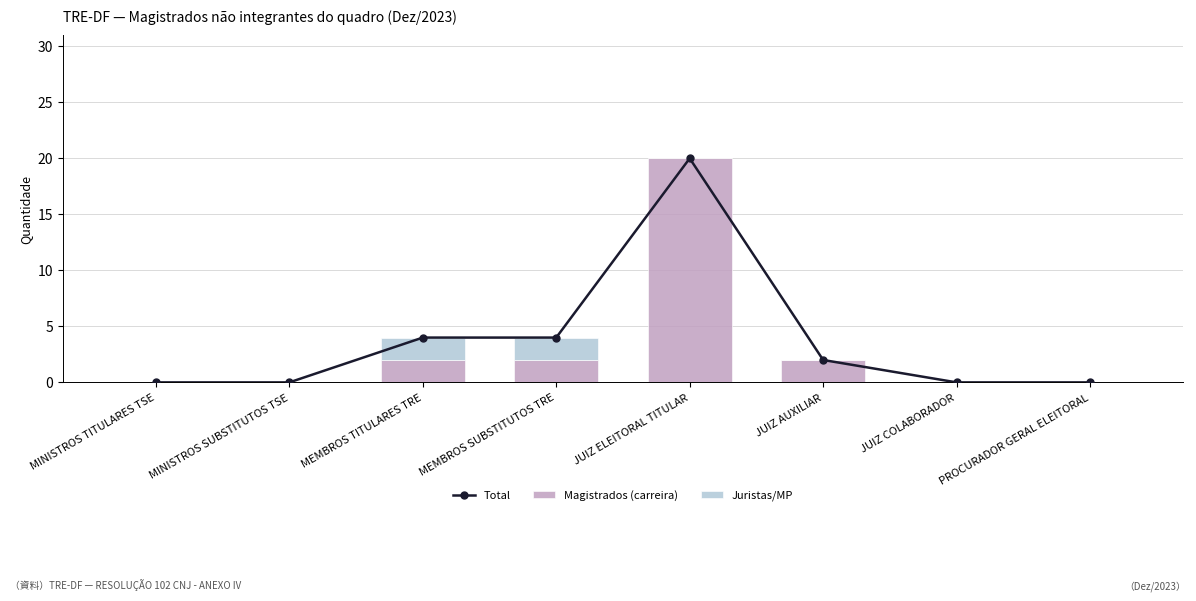

At which label does Magistrados (carreira) reach its minimum?

MINISTROS TITULARES TSE